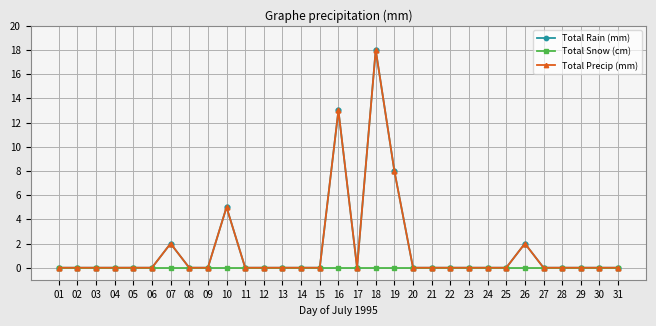

Reading left to right, transcribe all the data shown in this chart.

Total Rain (mm): 01=0	02=0	03=0	04=0	05=0	06=0	07=2	08=0	09=0	10=5	11=0	12=0	13=0	14=0	15=0	16=13	17=0	18=18	19=8	20=0	21=0	22=0	23=0	24=0	25=0	26=2	27=0	28=0	29=0	30=0	31=0
Total Snow (cm): 01=0	02=0	03=0	04=0	05=0	06=0	07=0	08=0	09=0	10=0	11=0	12=0	13=0	14=0	15=0	16=0	17=0	18=0	19=0	20=0	21=0	22=0	23=0	24=0	25=0	26=0	27=0	28=0	29=0	30=0	31=0
Total Precip (mm): 01=0	02=0	03=0	04=0	05=0	06=0	07=2	08=0	09=0	10=5	11=0	12=0	13=0	14=0	15=0	16=13	17=0	18=18	19=8	20=0	21=0	22=0	23=0	24=0	25=0	26=2	27=0	28=0	29=0	30=0	31=0